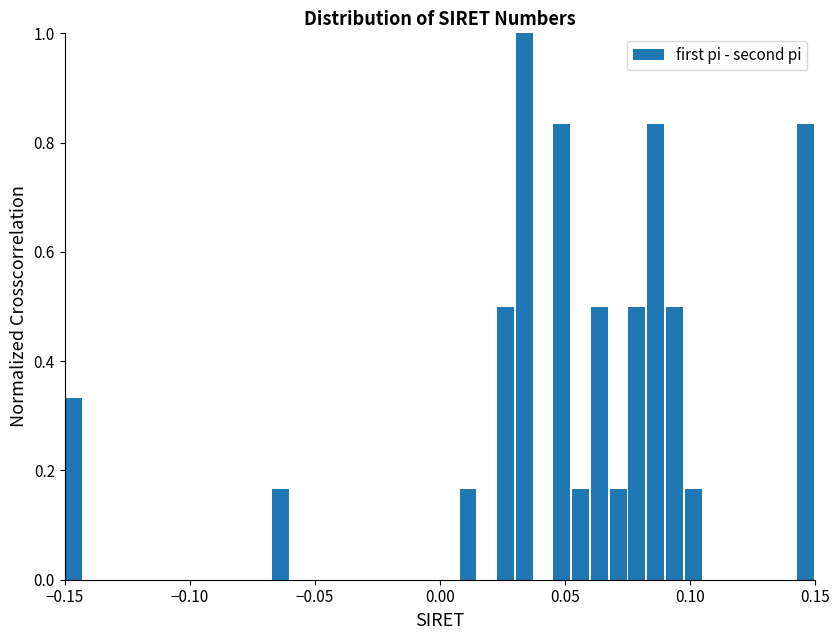

Around what value on the x-axis is the tallest bar? Give the approximate position of its centre, as read against the axis.

0.035